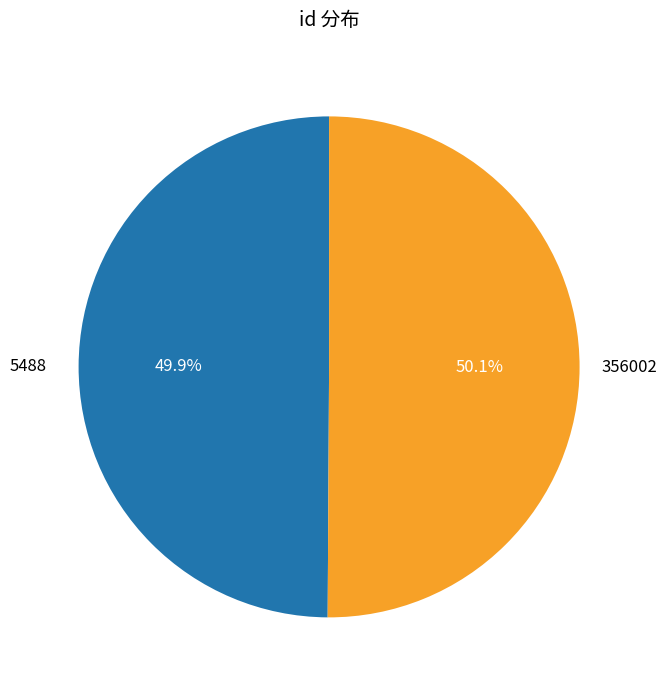

True or false: 356002 accounts for 41% of the total.

False